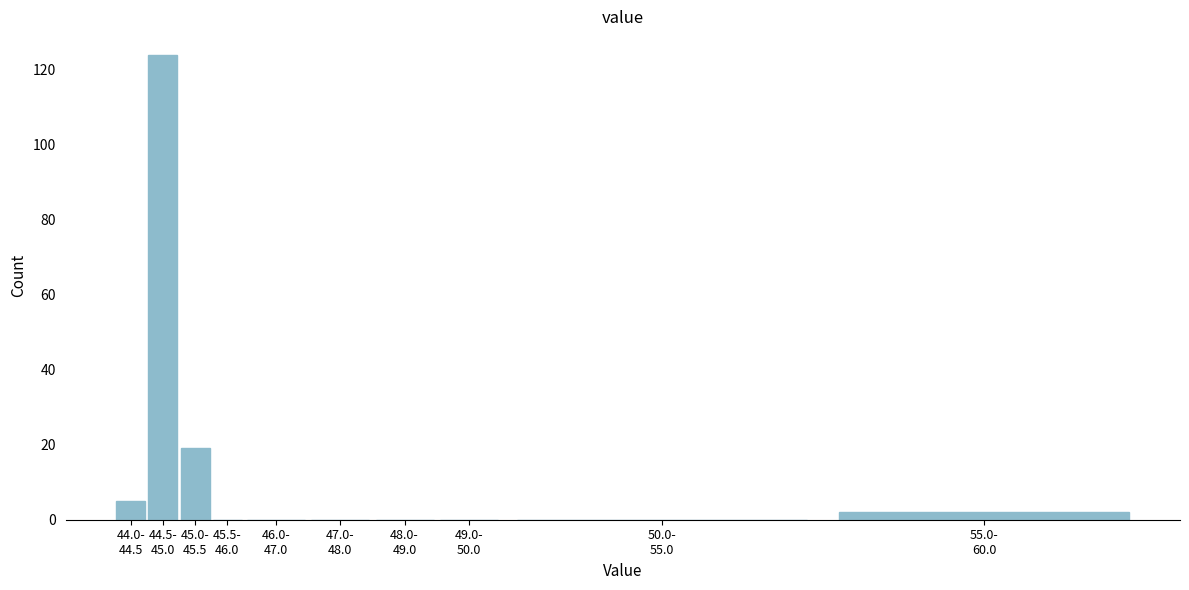

What is the greatest value displayed?

124